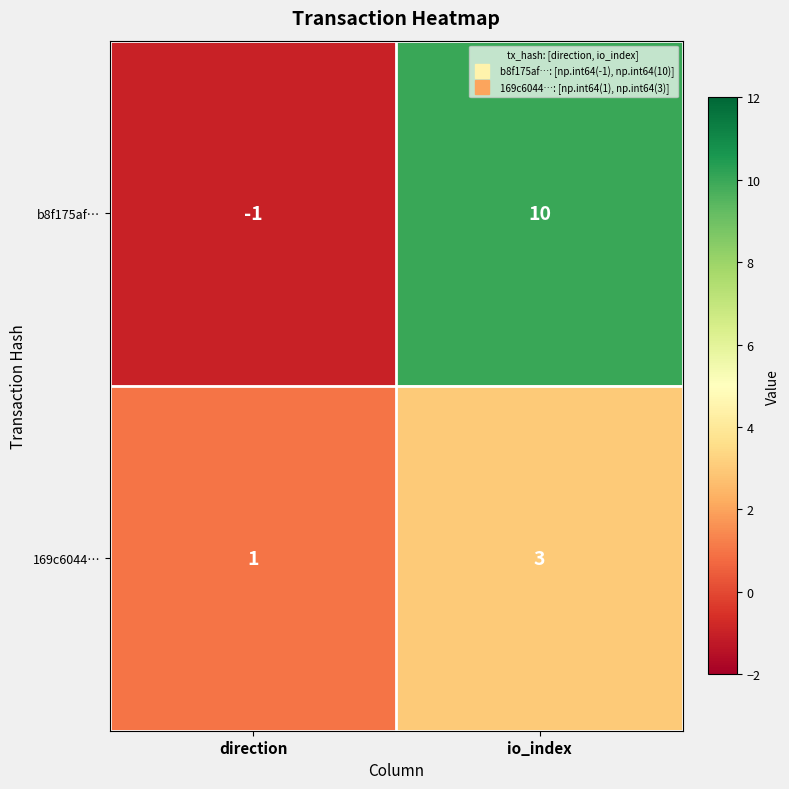

Between direction and io_index, which series saw the biggest shift?

b8f175af…